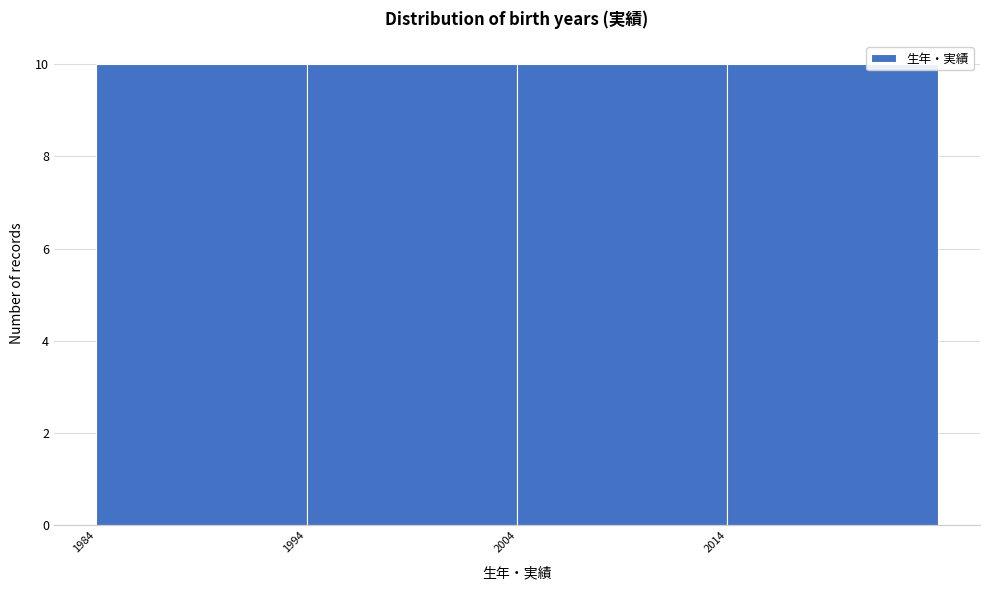

How tall is the bar that spans 1994 to 2004 on the x-axis? The values are not printed on the chart, so give them approximately, as read against the axis.

10